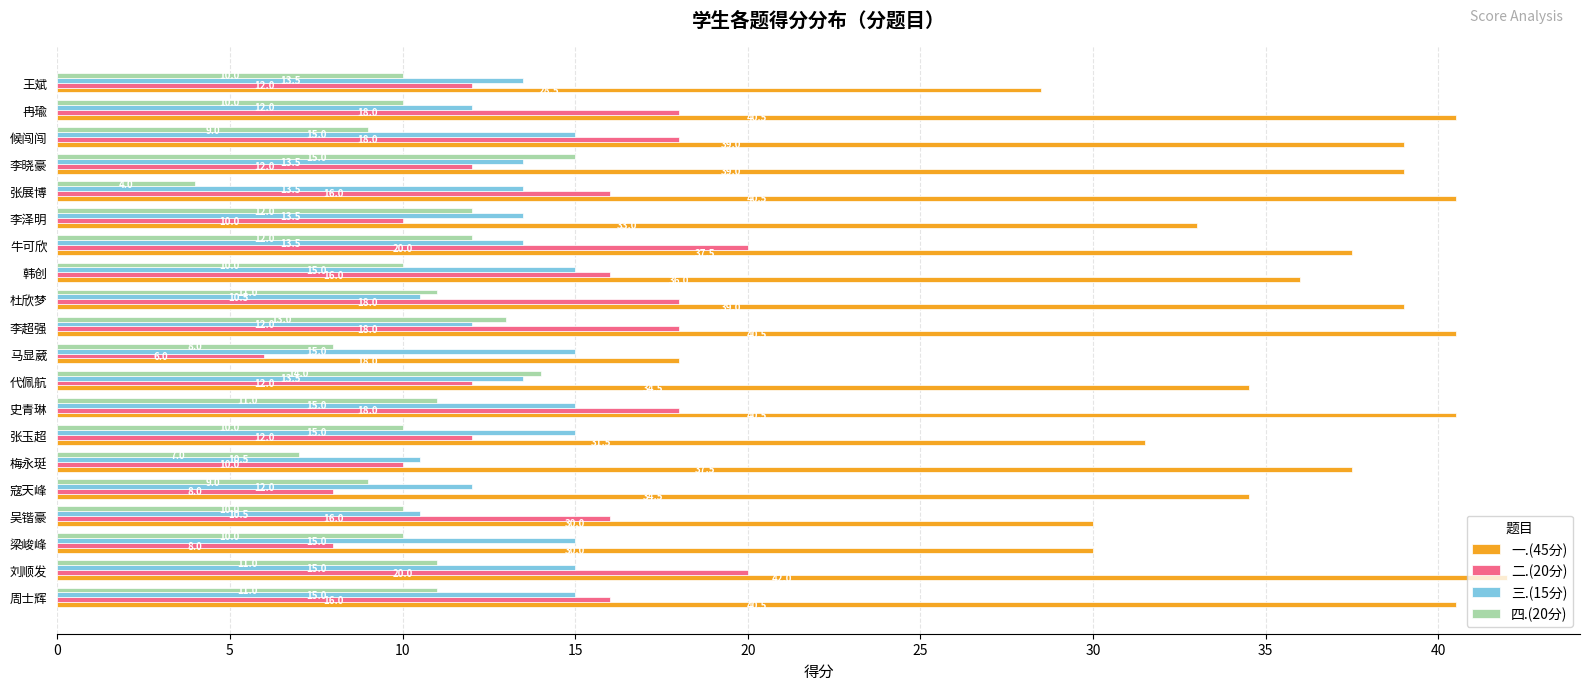

Which series has the largest total across all categories?

一.(45分)